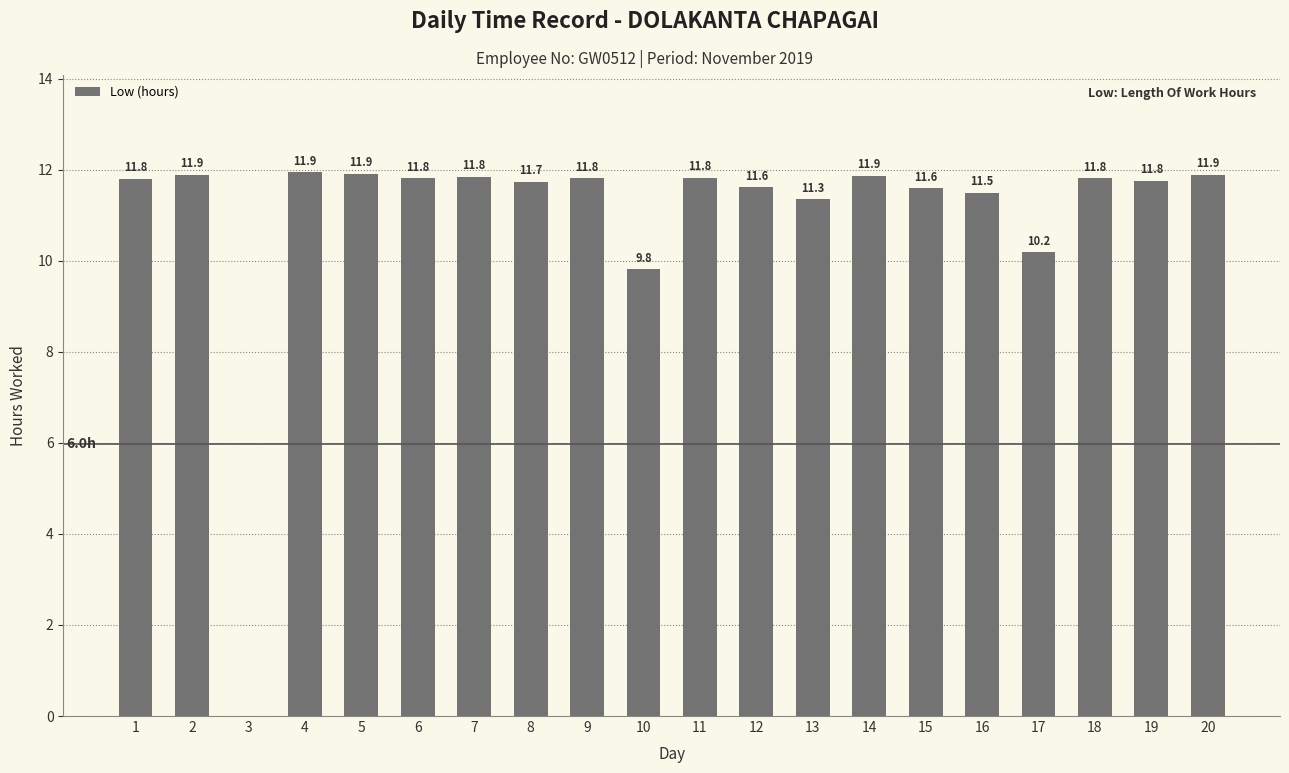

What is the greatest value displayed?

11.9